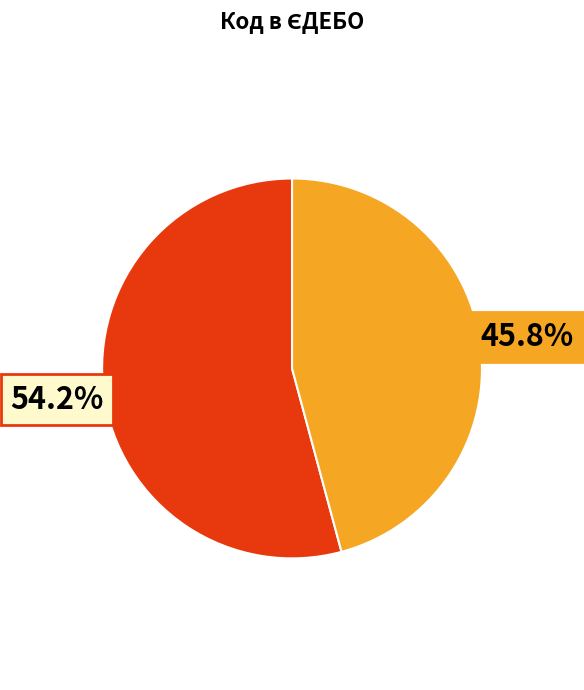

To the nearest percent, what is the difference between the largest and smallest slice percentages?

8%